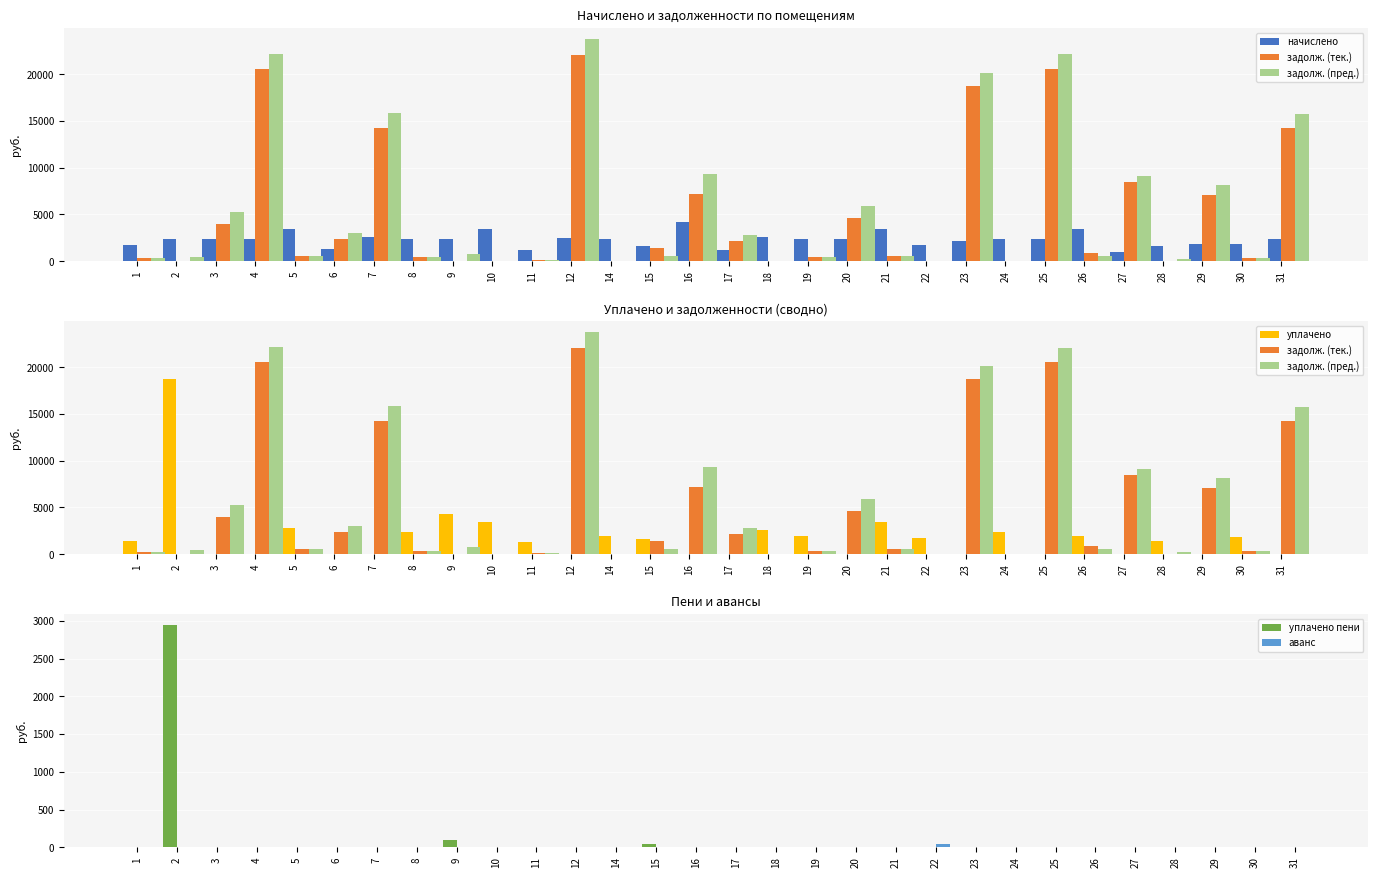

The value of задолж. (тек.) at 20 is 1358.4. True or false?

False